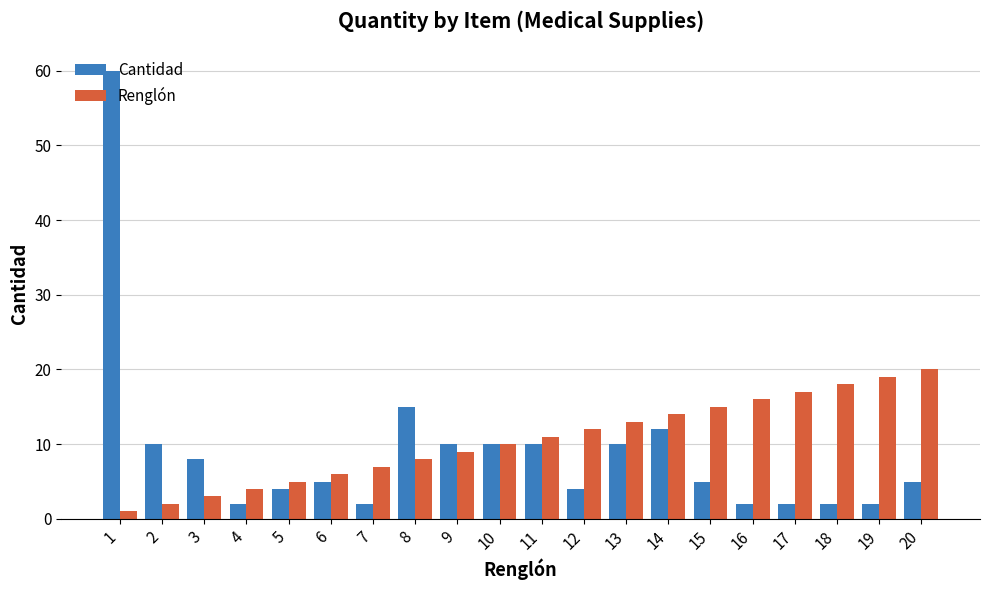

List the series in order of their peak value, highest first.

Cantidad, Renglón